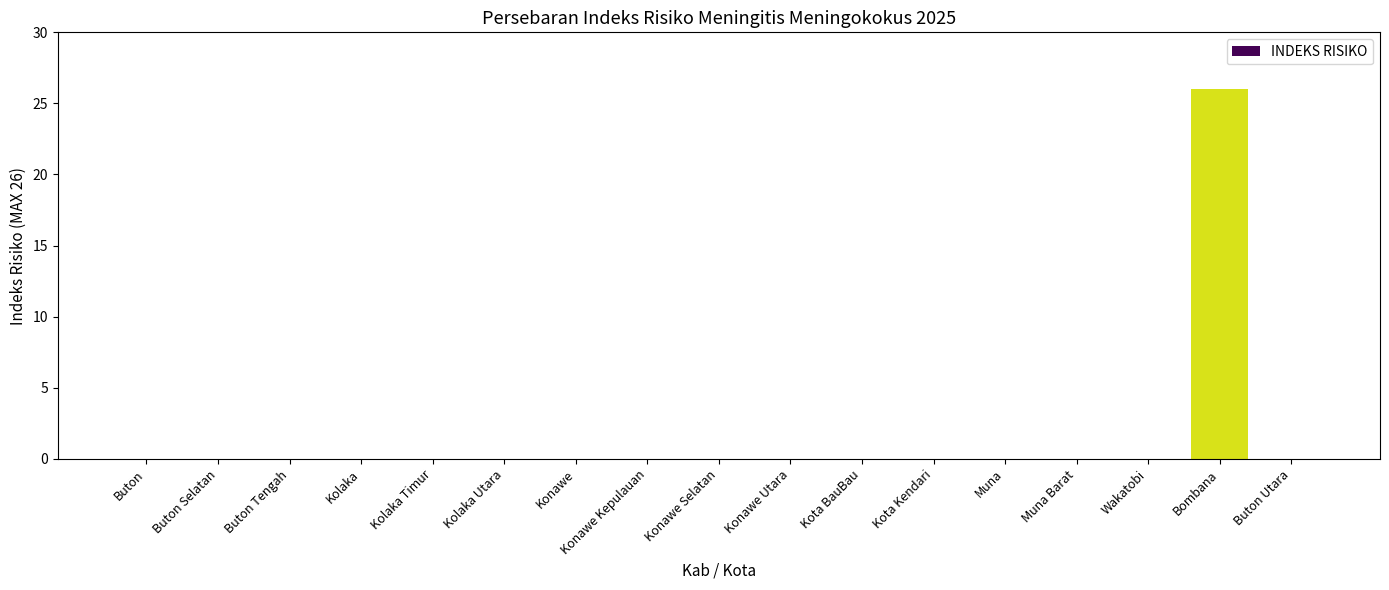

Are the bars horizontal?

No